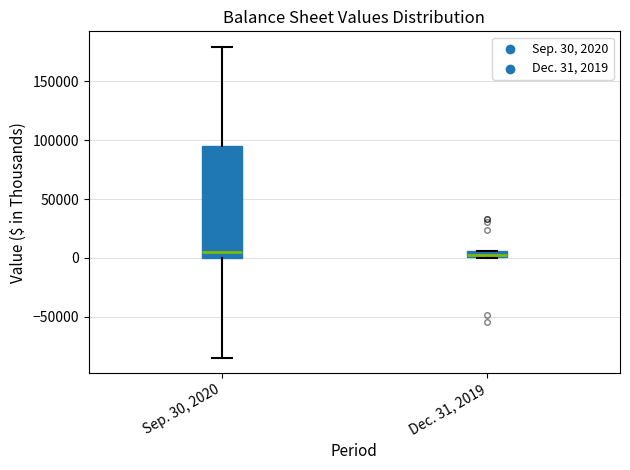

Which box is the tallest, from its lower edge to its upper edge?

Sep. 30, 2020